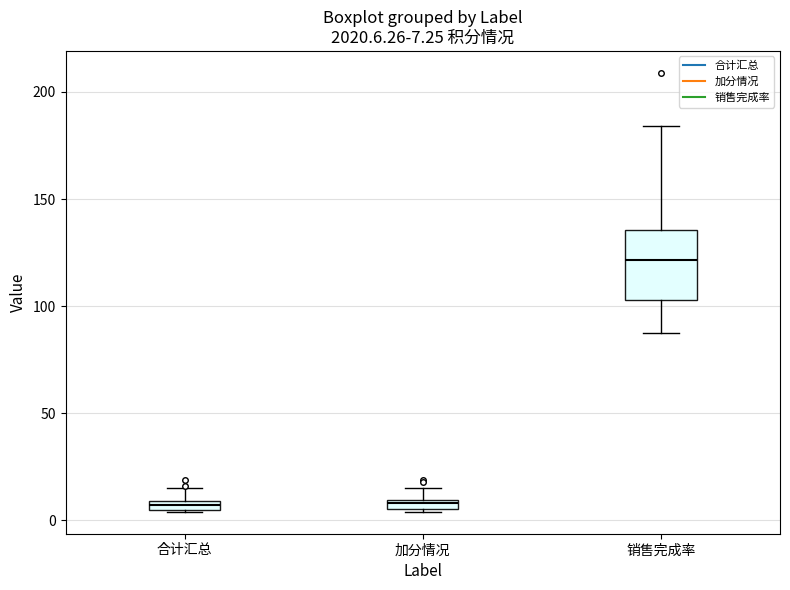

Which box is the tallest, from its lower edge to its upper edge?

销售完成率